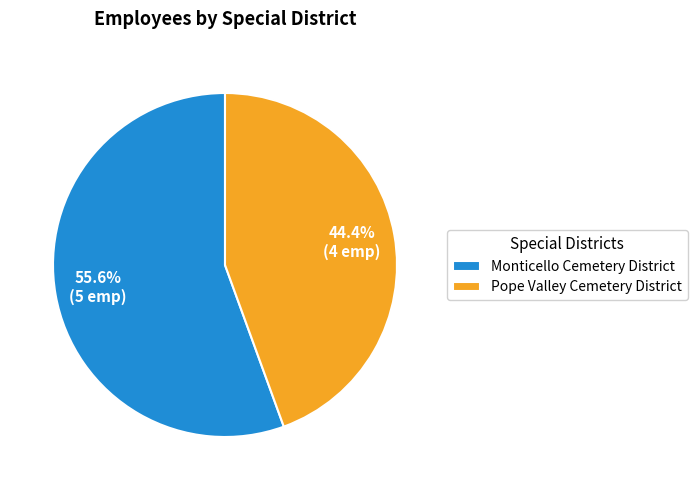

To the nearest percent, what is the difference between the Monticello Cemetery District and Pope Valley Cemetery District slice percentages?

11%